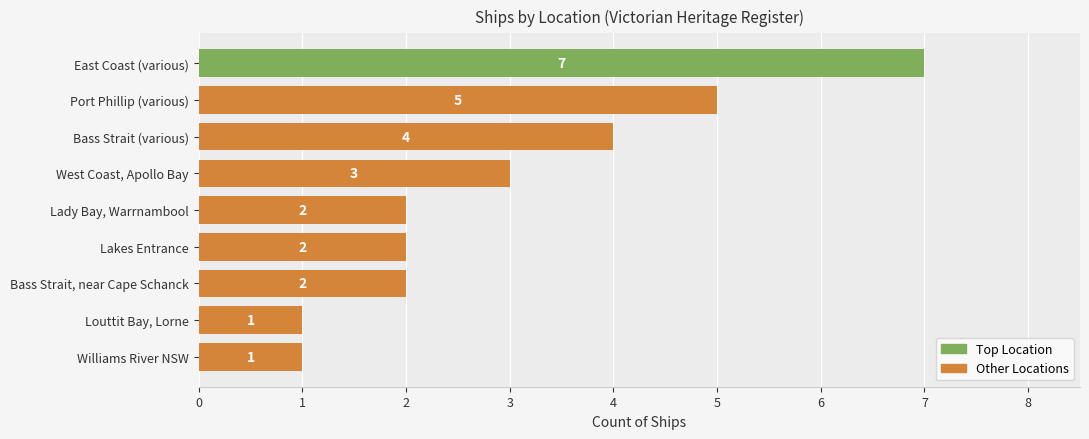

The value at Lady Bay, Warrnambool is 3. True or false?

False